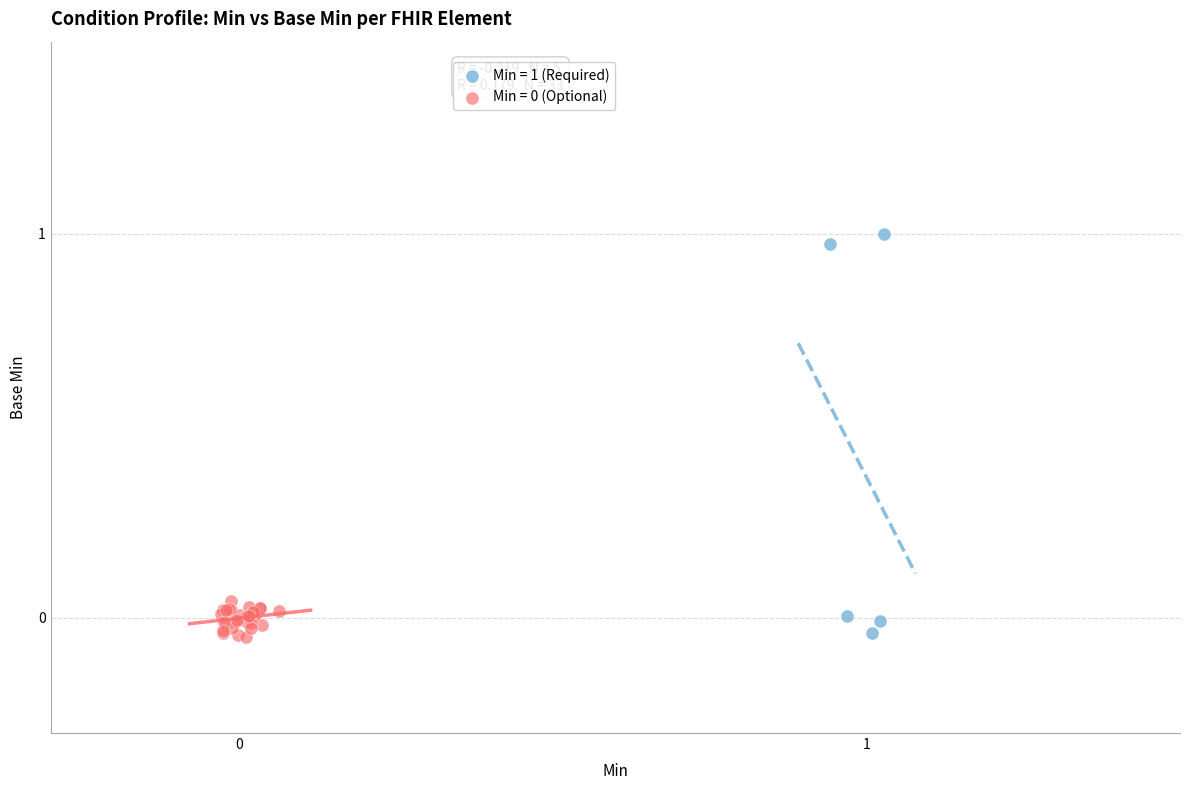

Which series has the largest Y range (max minus min)?

Min = 1 (Required)